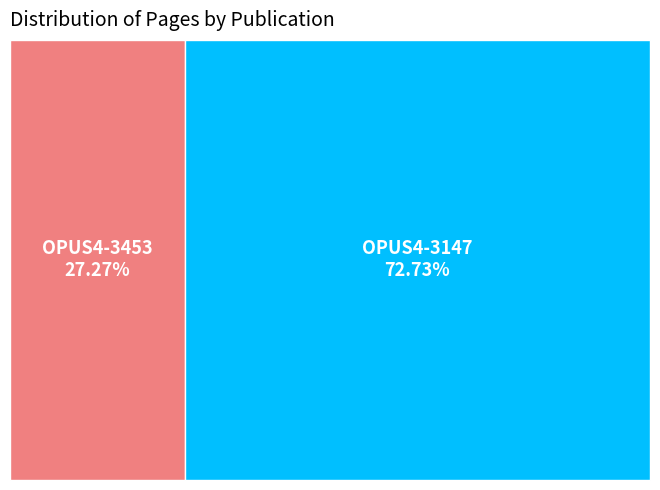

To the nearest percent, what is the difference between the largest and smallest slice percentages?

45%